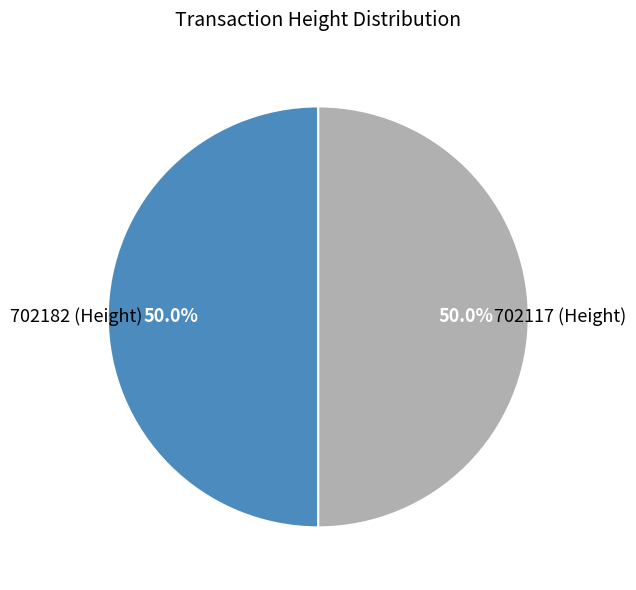

To the nearest percent, what percentage of the pie is 702117?

50%